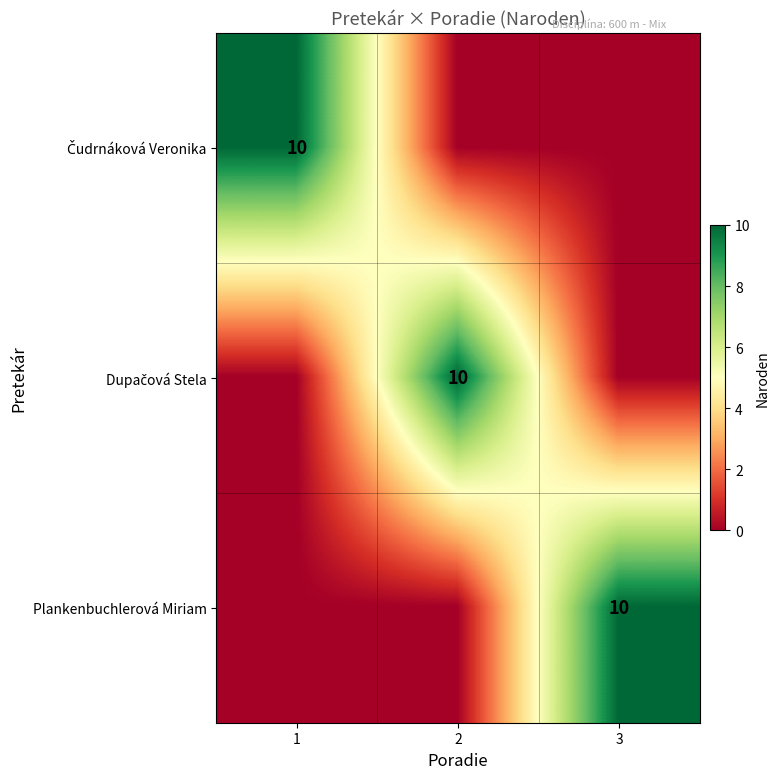

The value of Plankenbuchlerová Miriam at 3 is 5. True or false?

False